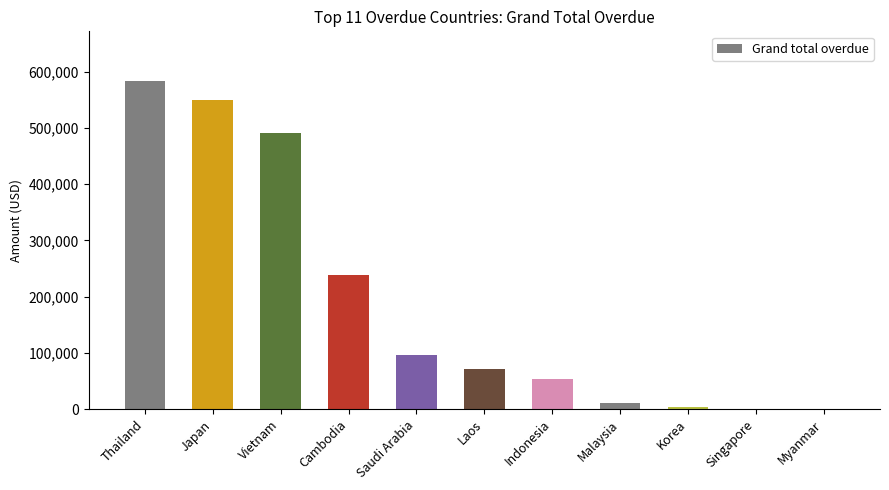

At which label does the data first exceed 71605?

Thailand